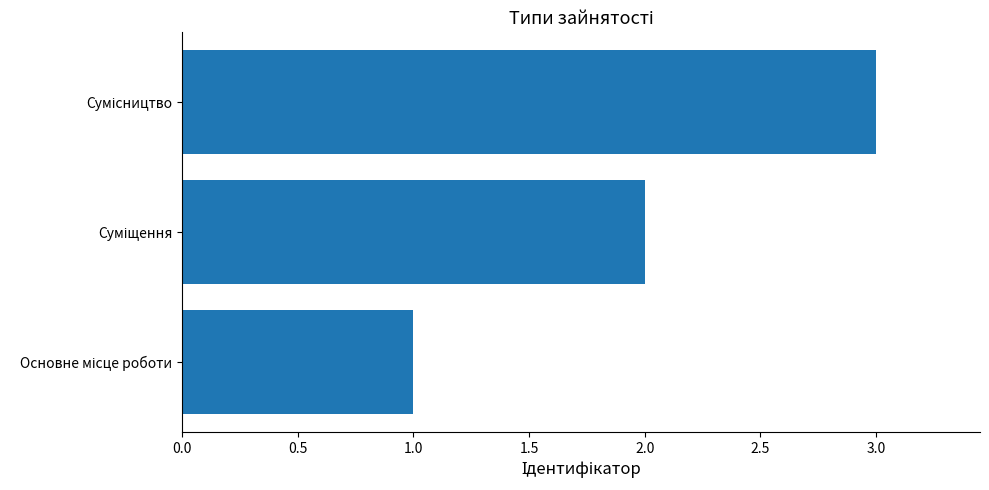

What is the greatest value displayed?

3